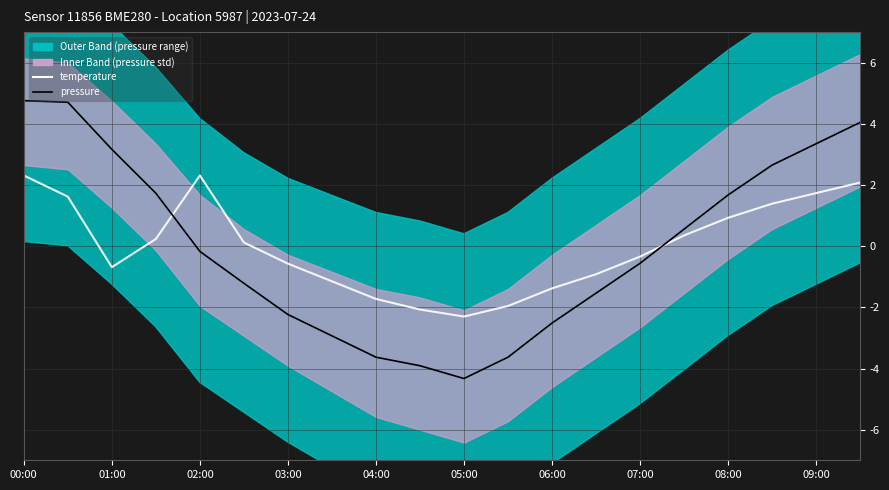

Is the value of pressure at 08:00 greater than the value of temperature at 17?

No